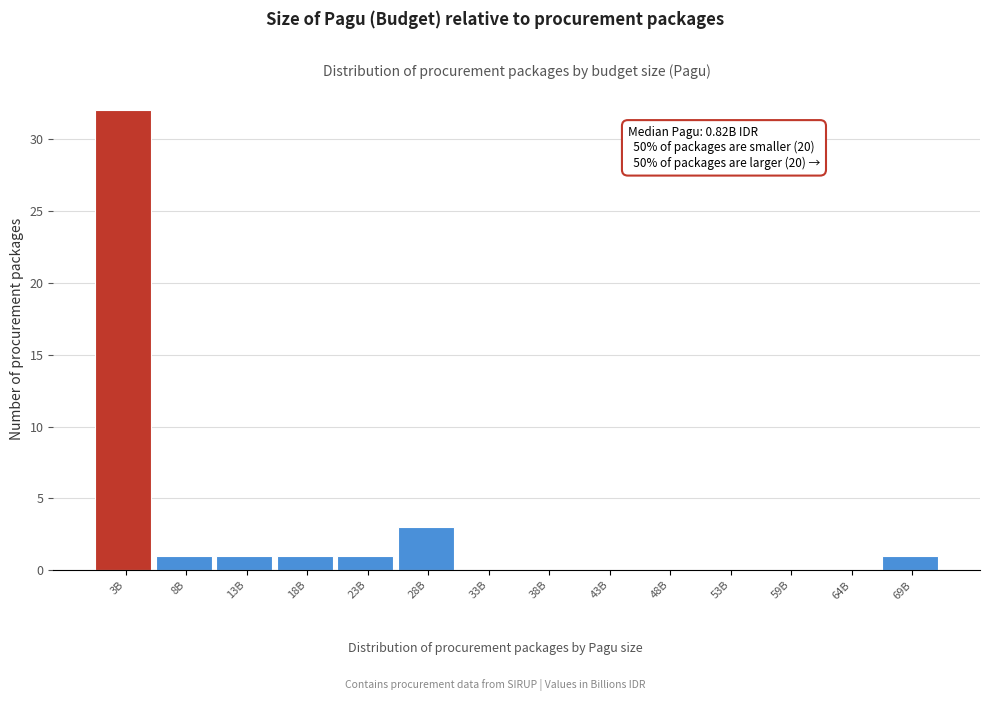

Reading left to right, extract all data points from this chart.

3B=32	8B=1	13B=1	18B=1	23B=1	28B=3	33B=0	38B=0	43B=0	48B=0	53B=0	59B=0	64B=0	69B=1